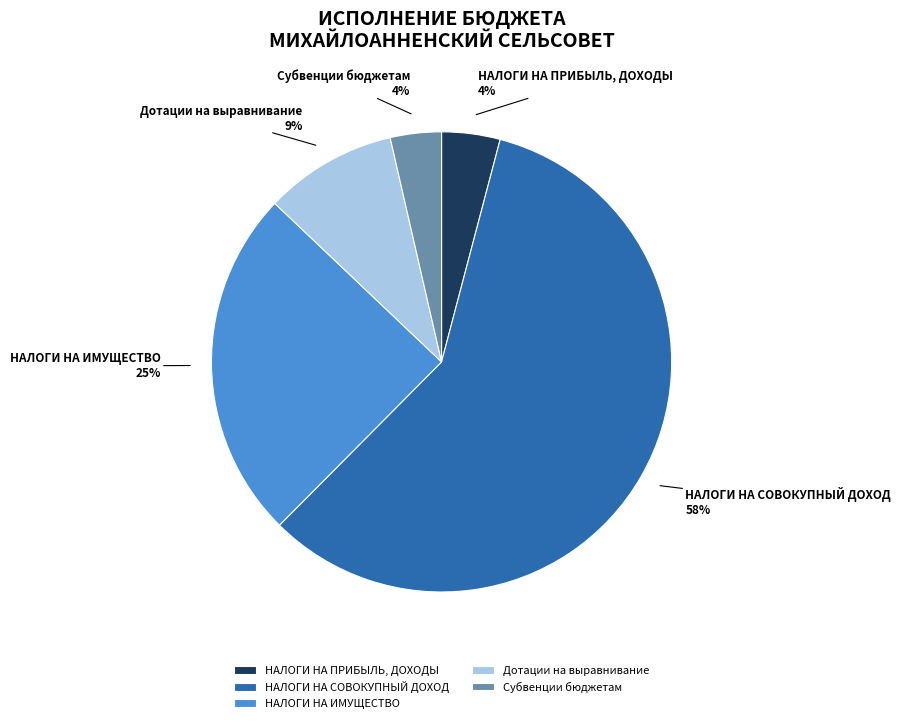

What is the majority slice?

НАЛОГИ НА СОВОКУПНЫЙ ДОХОД